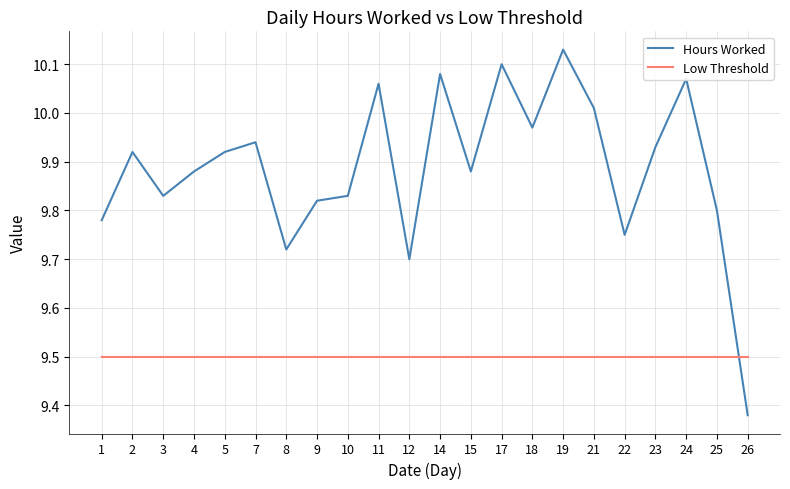

Rank the series by their average value, from highest to lowest.

Hours Worked, Low Threshold